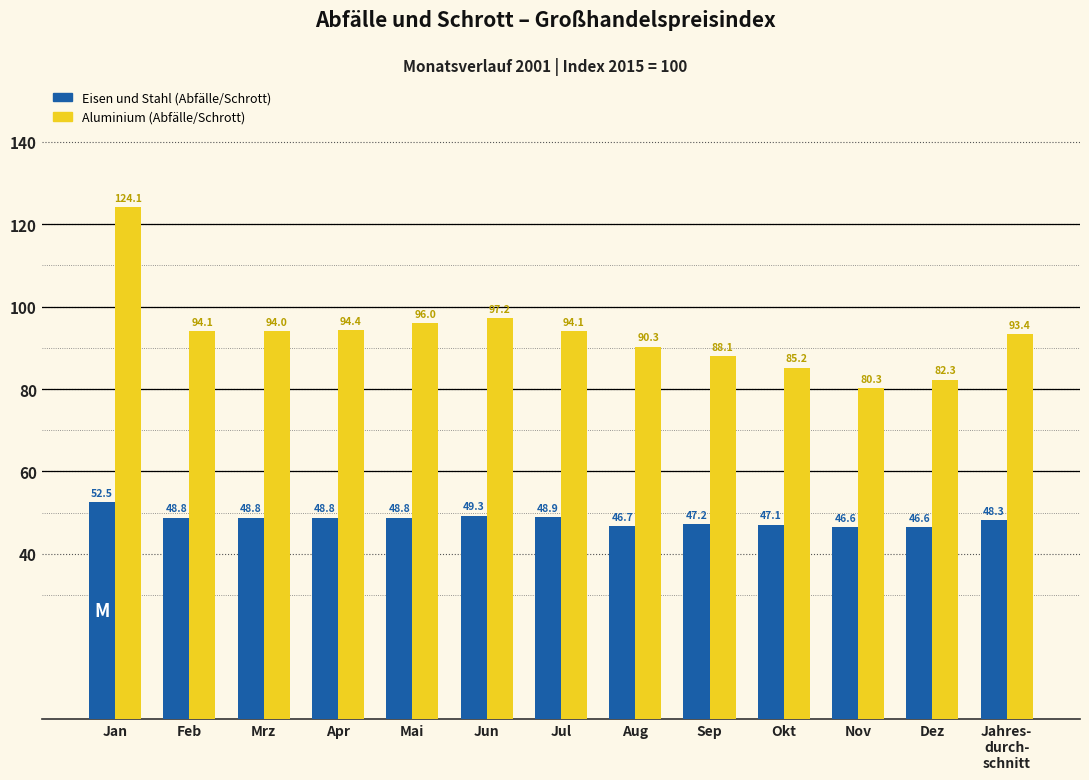

What is the total value across all series at Aug?

137.0